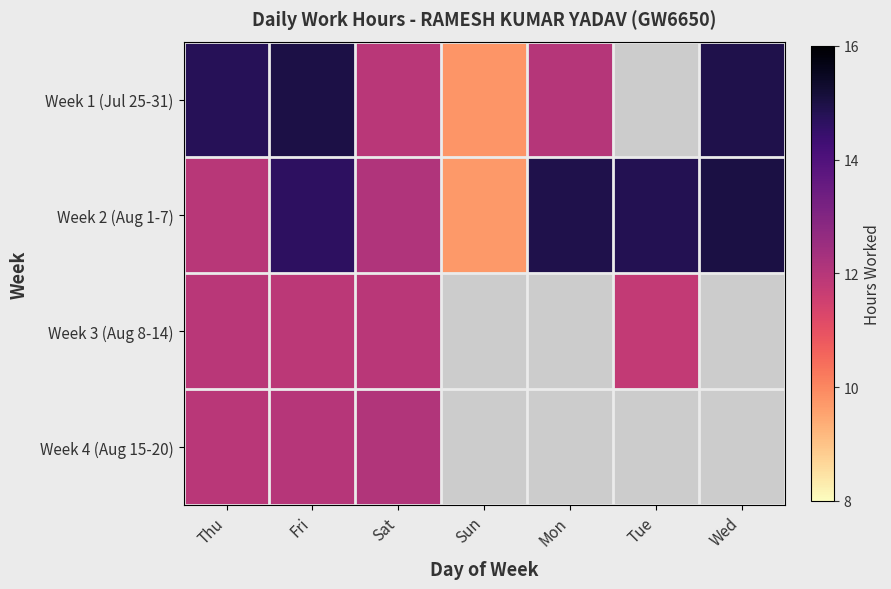

List the series in order of their peak value, lowest first.

Week 3 (Aug 8-14), Week 4 (Aug 15-20), Week 1 (Jul 25-31), Week 2 (Aug 1-7)